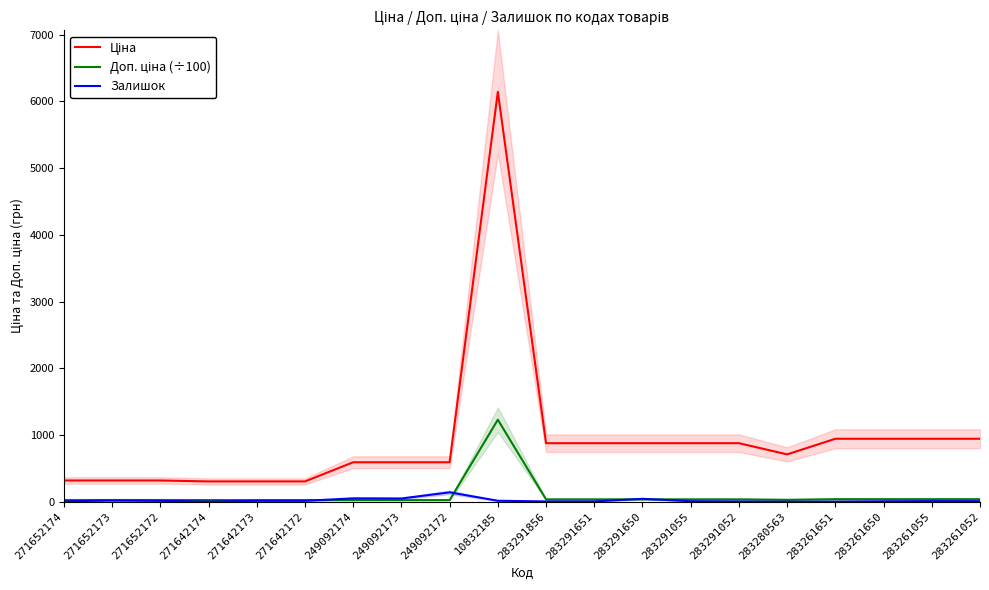

Is it true that Залишок equals 22.0 at 271642173?

False